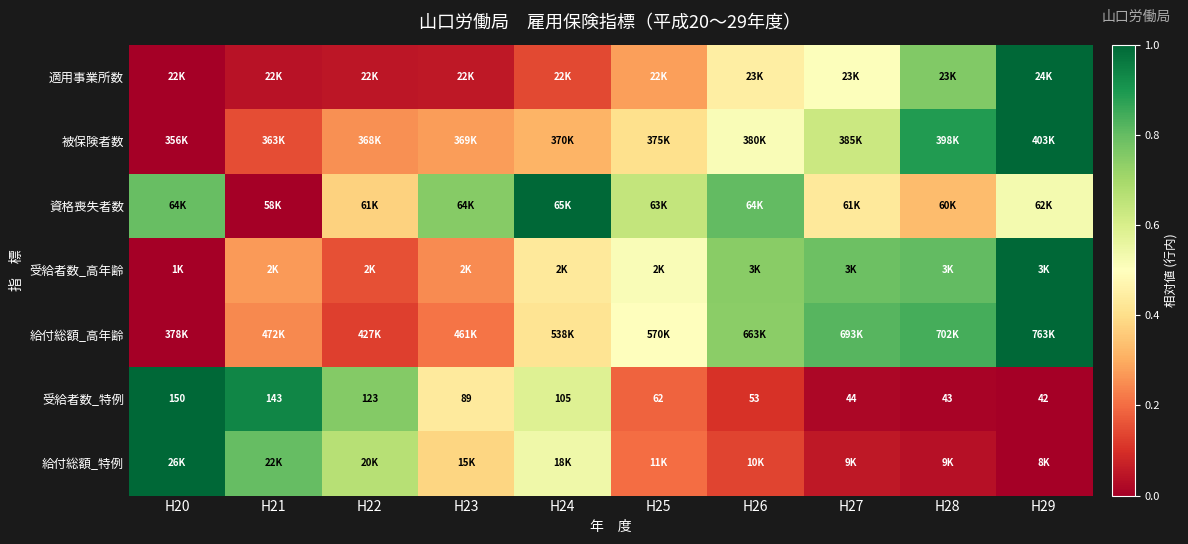

How many series are shown in this chart?

7